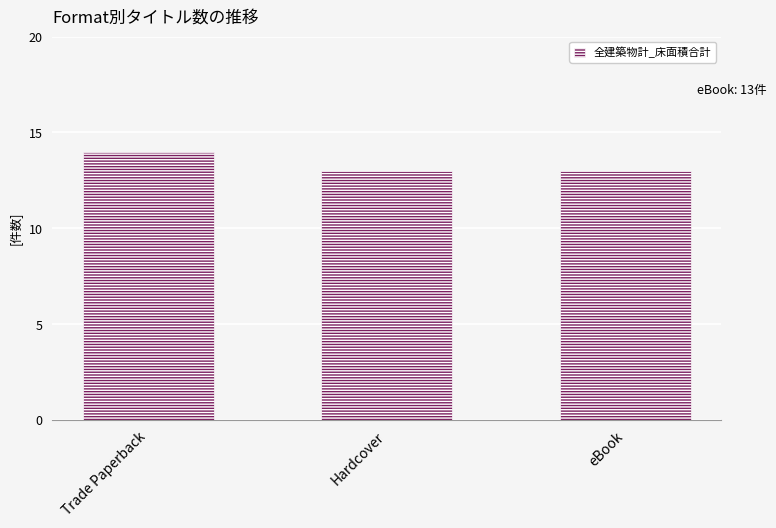

Count the number of data series in this chart.

1